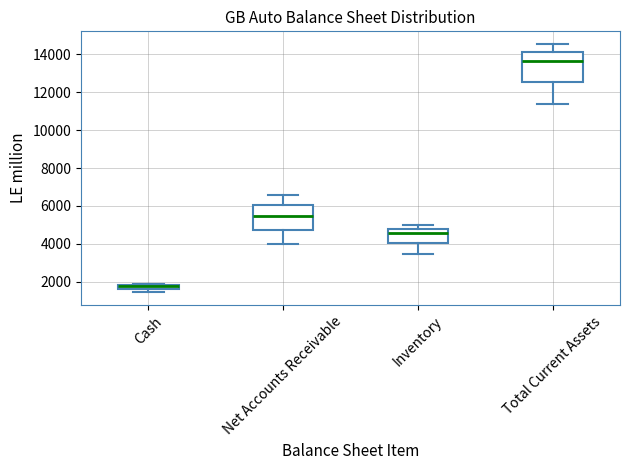

Where does the median line of the box for Net Accounts Receivable sit on the y-axis? The values are not printed on the chart, so give them approximately, as read against the axis.

5400